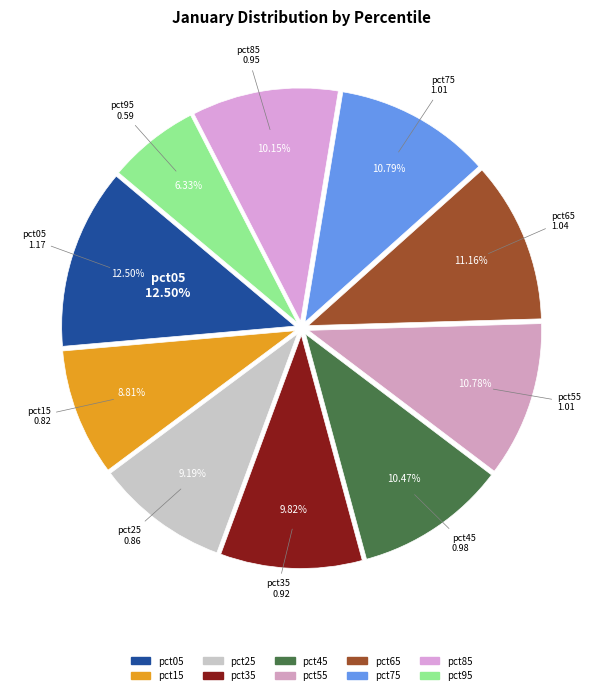

Which slice is the largest?

pct05